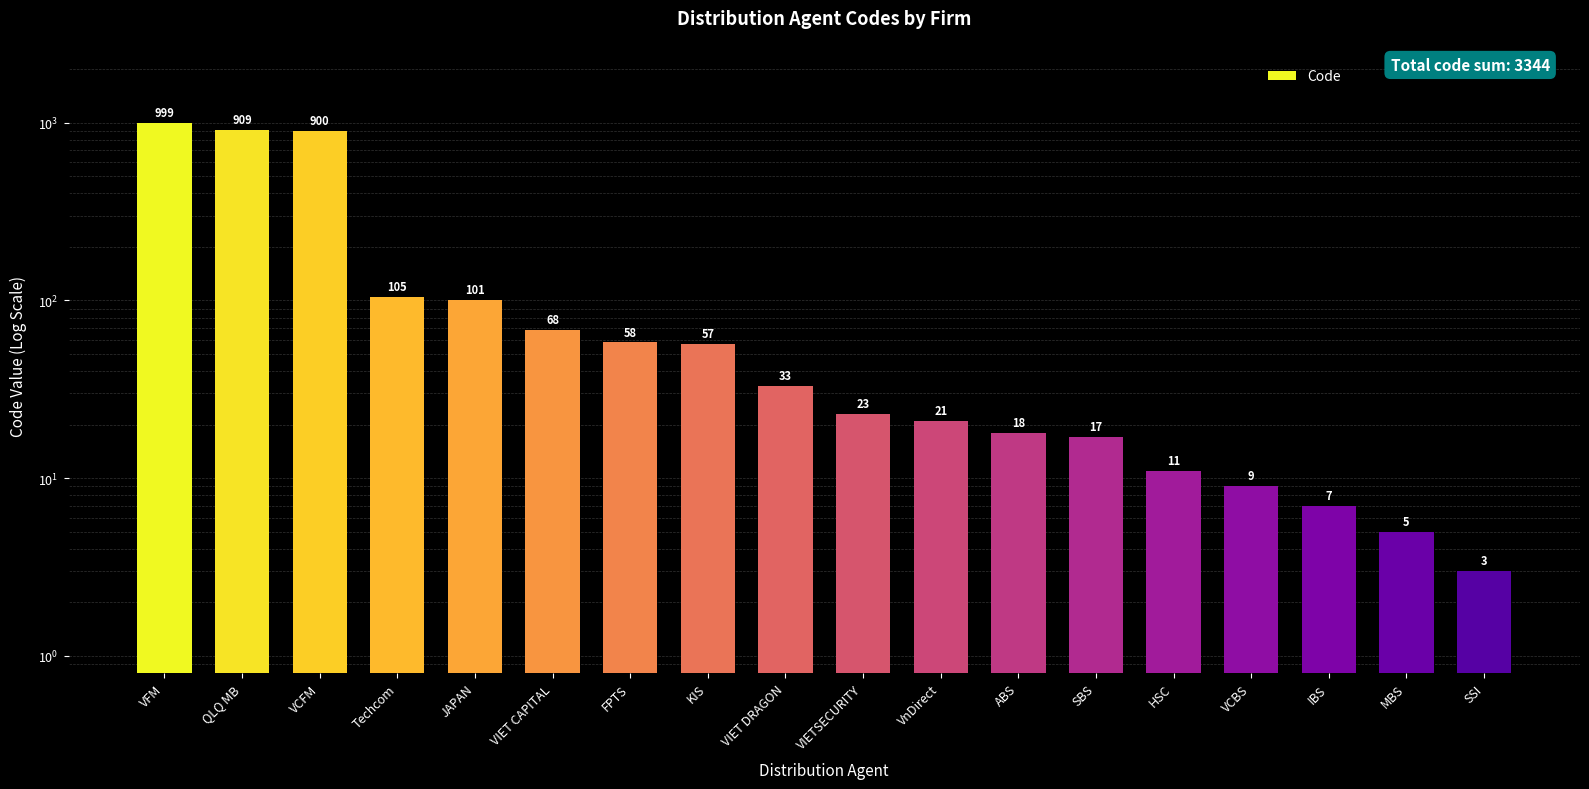

Reading right to left, transcribe all the data shown in this chart.

SSI=3	MBS=5	IBS=7	VCBS=9	HSC=11	SBS=17	ABS=18	VnDirect=21	VIETSECURITY=23	VIET DRAGON=33	KIS=57	FPTS=58	VIET CAPITAL=68	JAPAN=101	Techcom=105	VCFM=900	QLQ MB=909	VFM=999